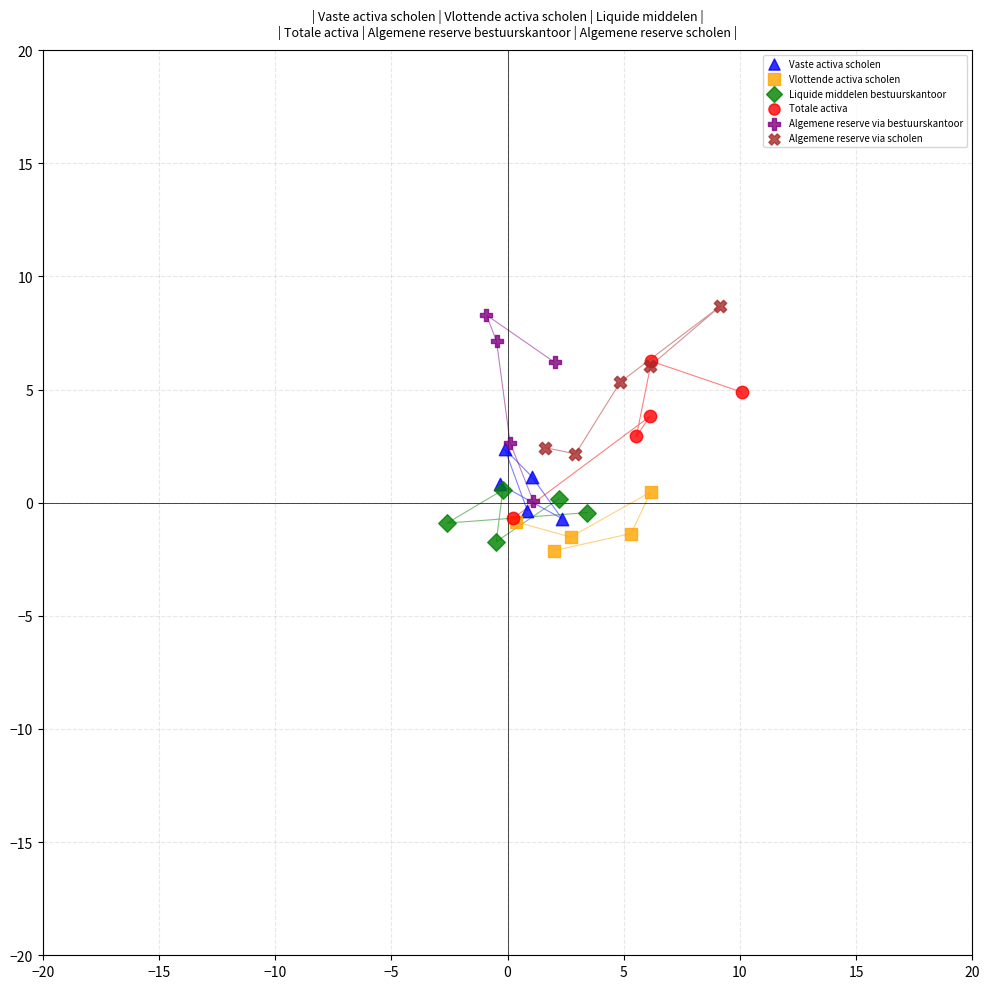

Which series has the widest spread of Y values?

Algemene reserve via bestuurskantoor